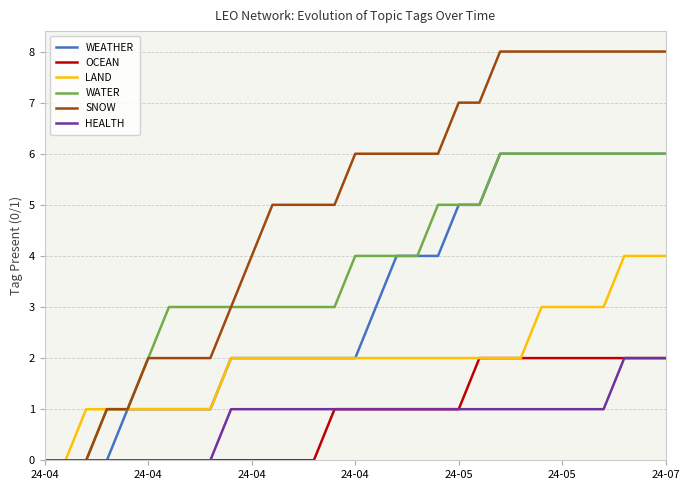

Which series has the largest total across all categories?

SNOW